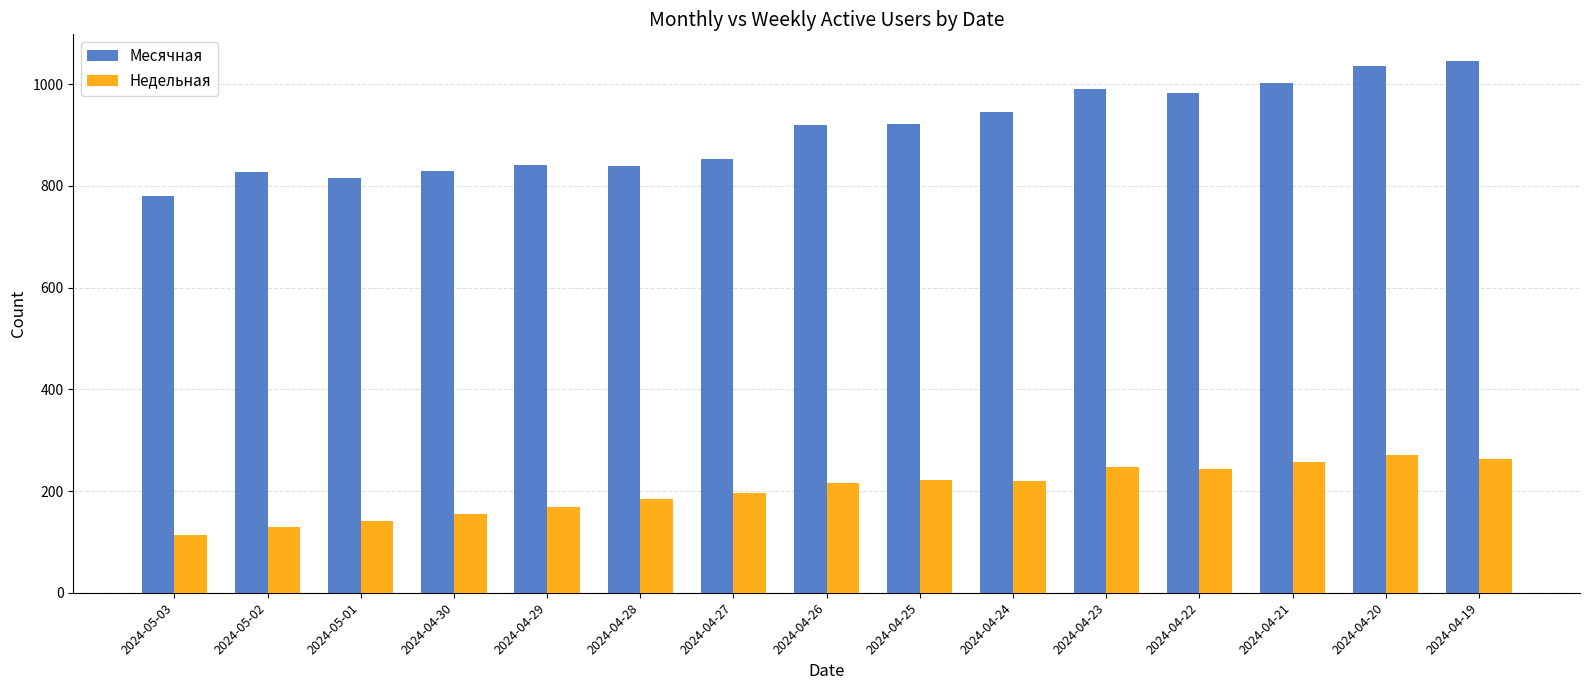

What position from the left is 2024-04-22?

12